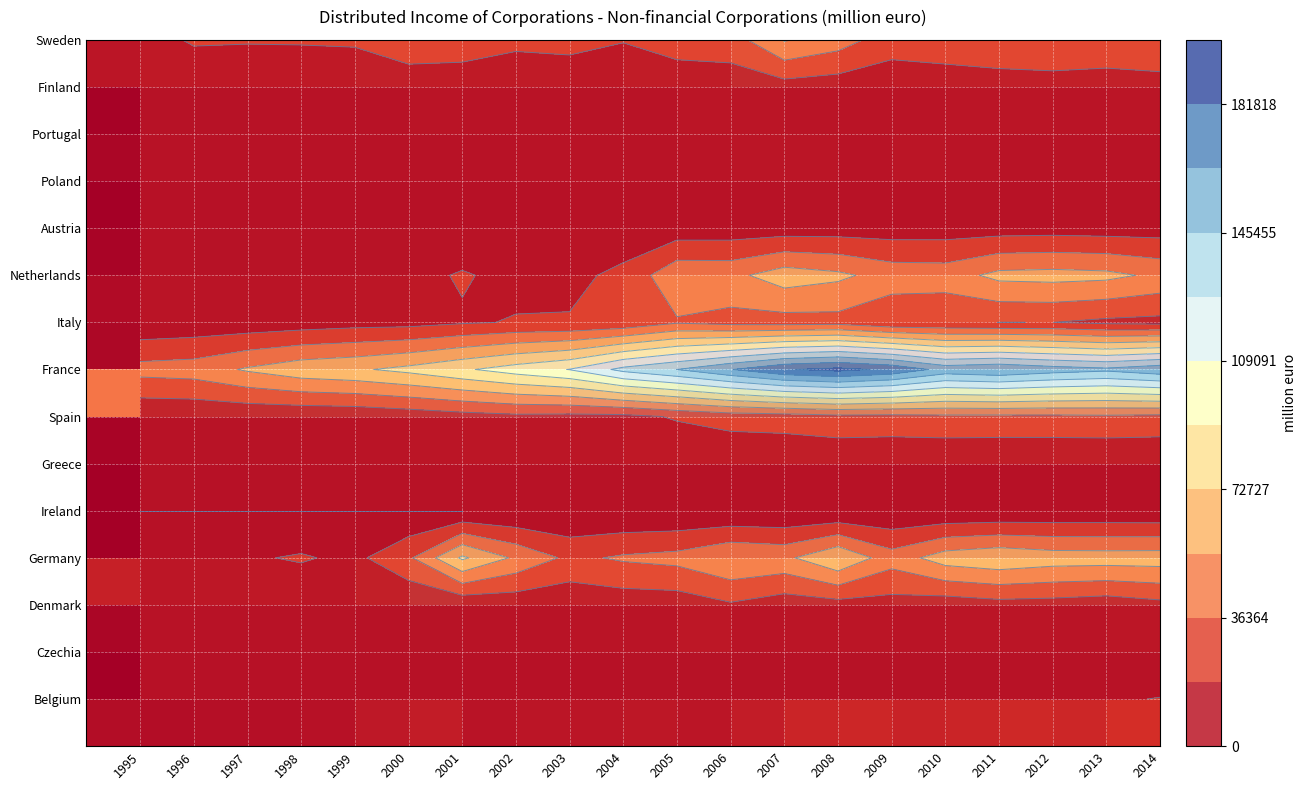

How many distinct data groups are displayed?

15